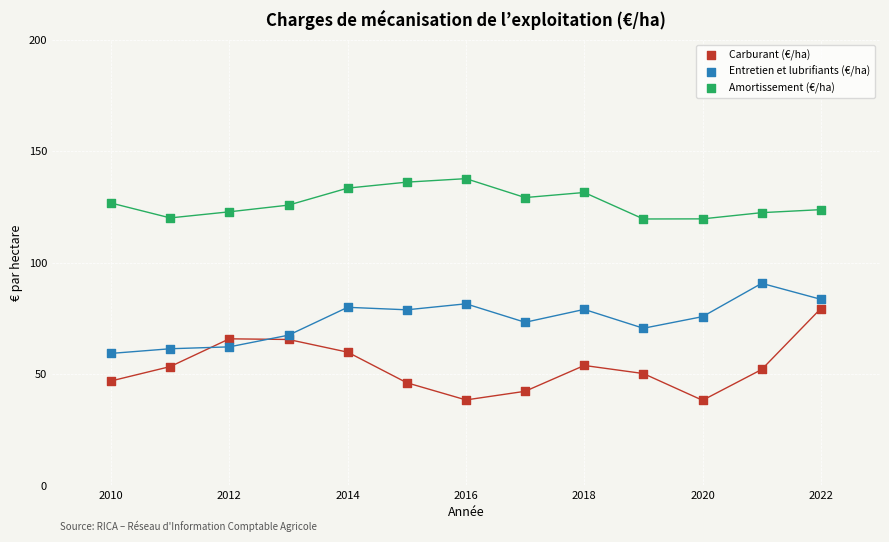

Which series reaches the maximum Y coordinate?

Amortissement (€/ha)